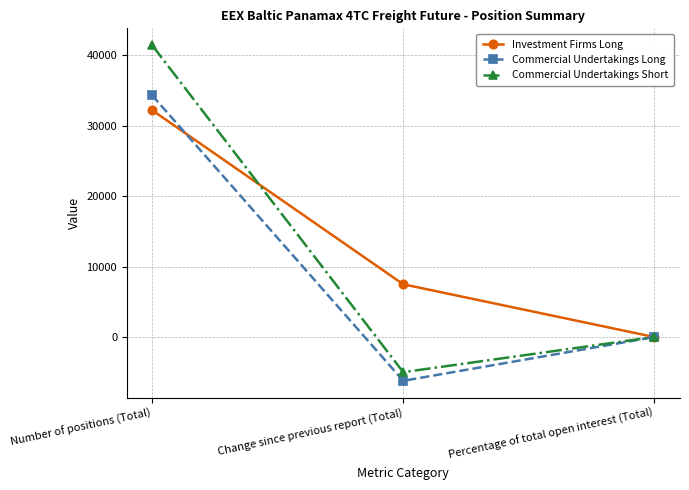

How many data points in Investment Firms Long are above 7526?

2